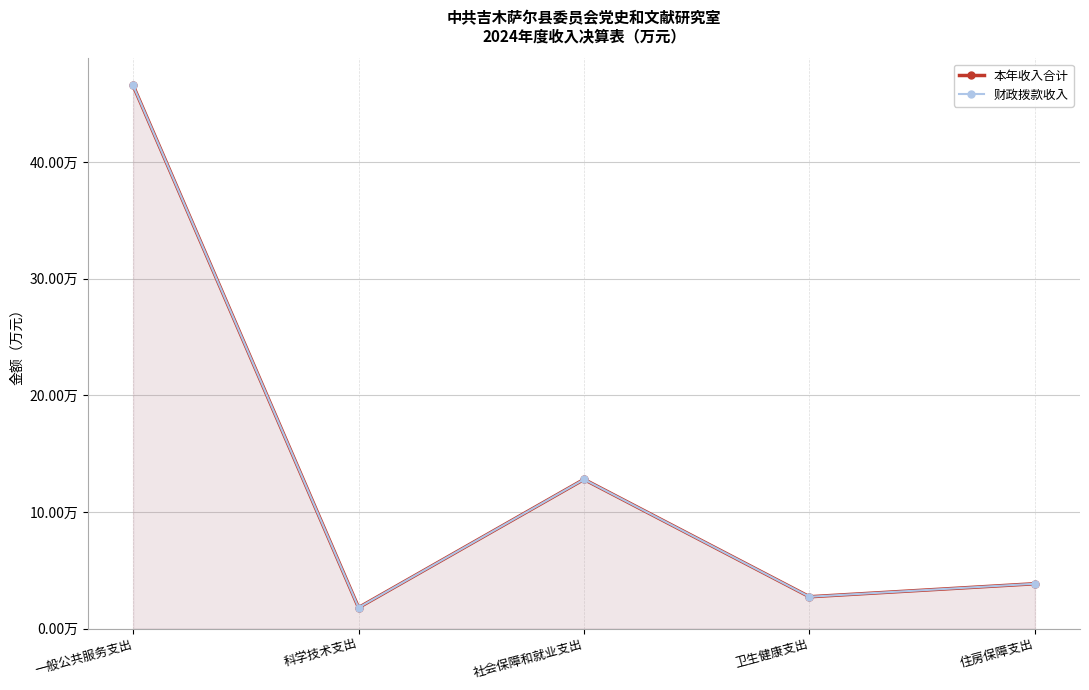

What is the difference between the maximum and second lowest values in the 财政拨款收入 series?

43.9